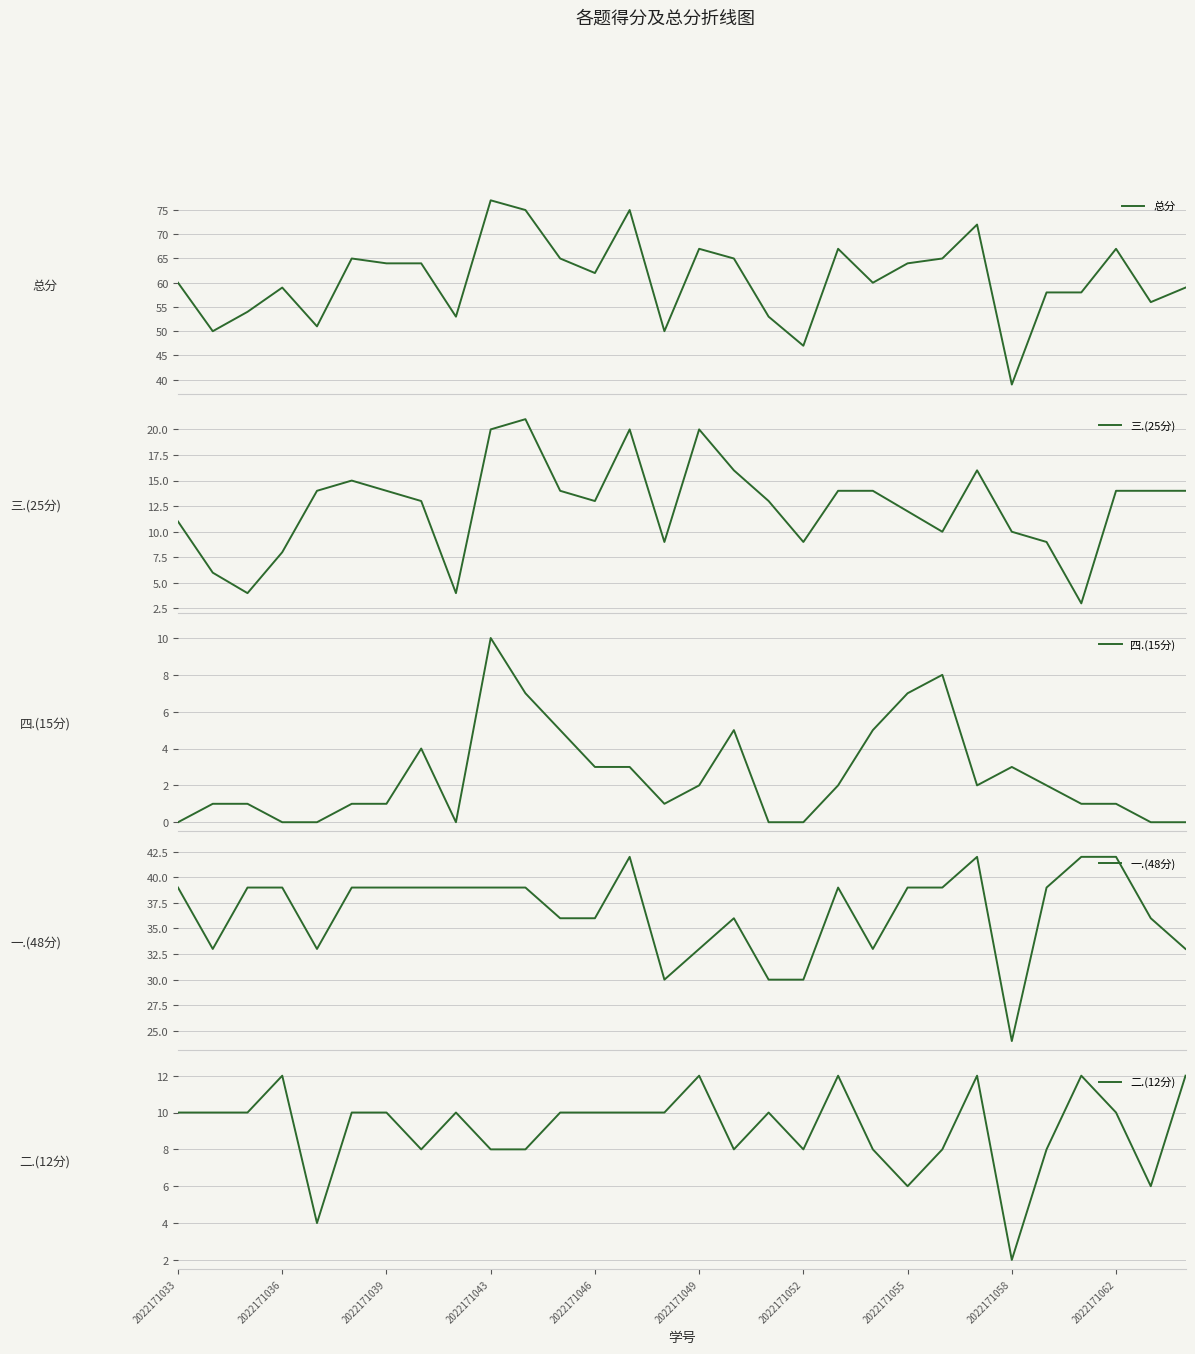

True or false: 二.(12分) has a value of 17 at 2022171049.

False